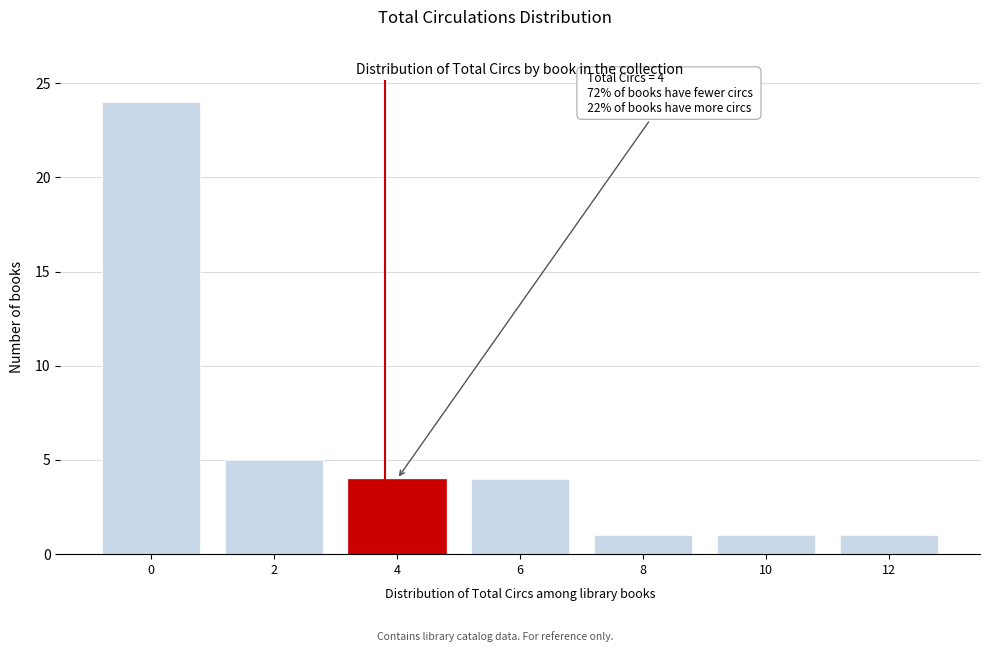

Reading right to left, extract all data points from this chart.

12=1	10=1	8=1	6=4	4=4	2=5	0=24